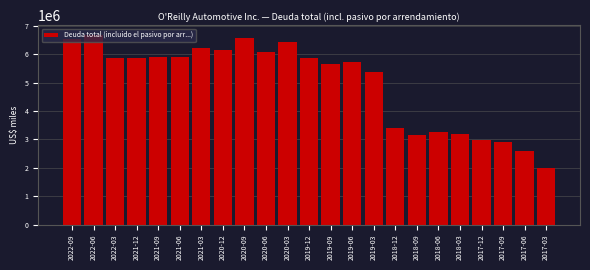

Approximately how many times larger is the value at 2018-12 compared to 2022-03?

0.6